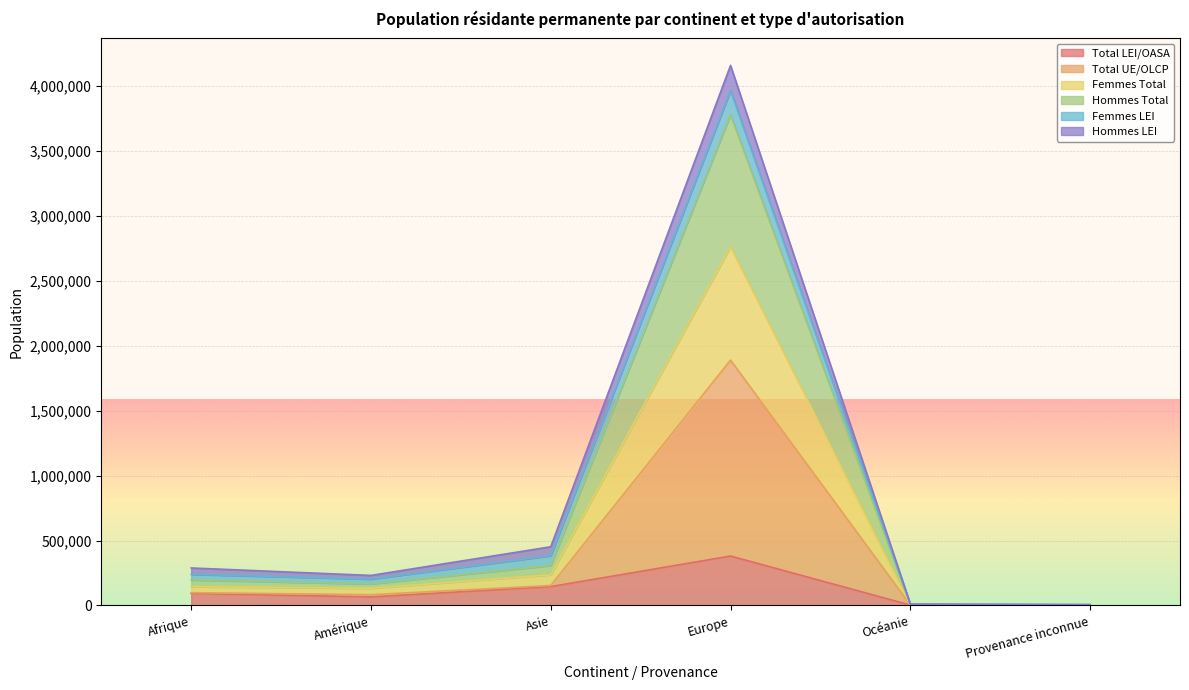

What is the label of the 3rd point from the left?

Asie